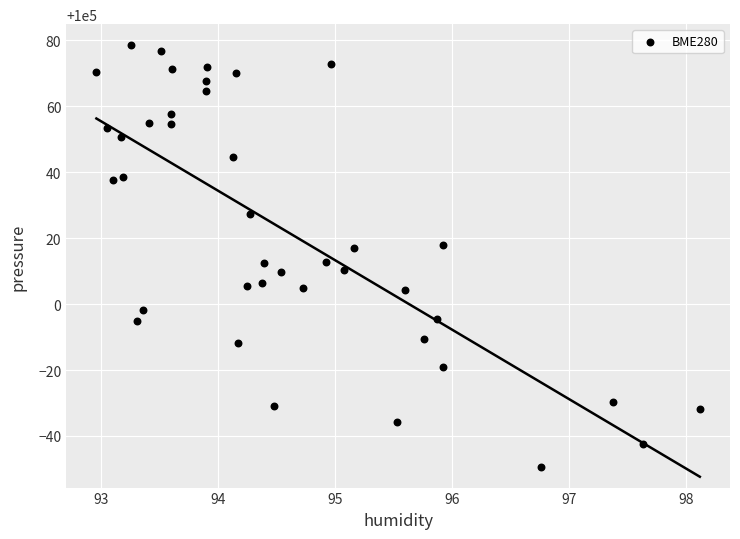

What is the range of Y values (max minus min)?

127.8